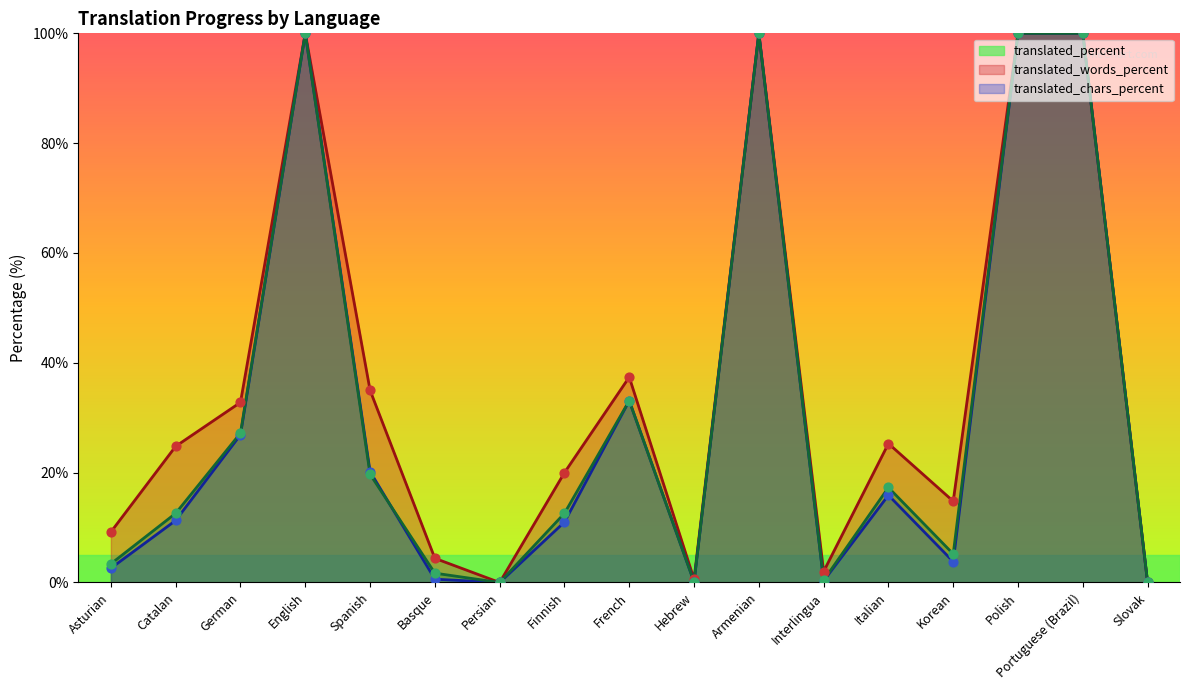

At which category is the sum across all series the highest?

English